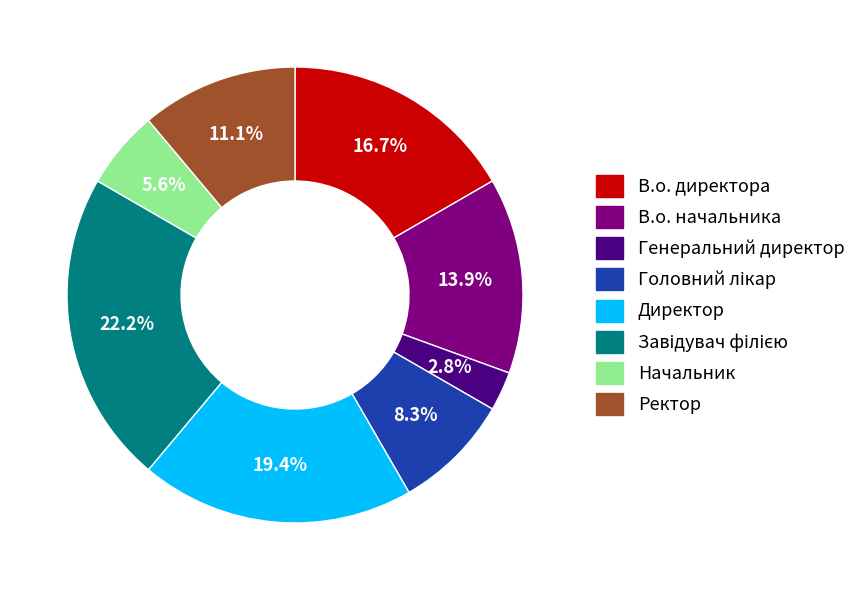

Do Генеральний директор and Начальник together represent more than half of the pie?

No